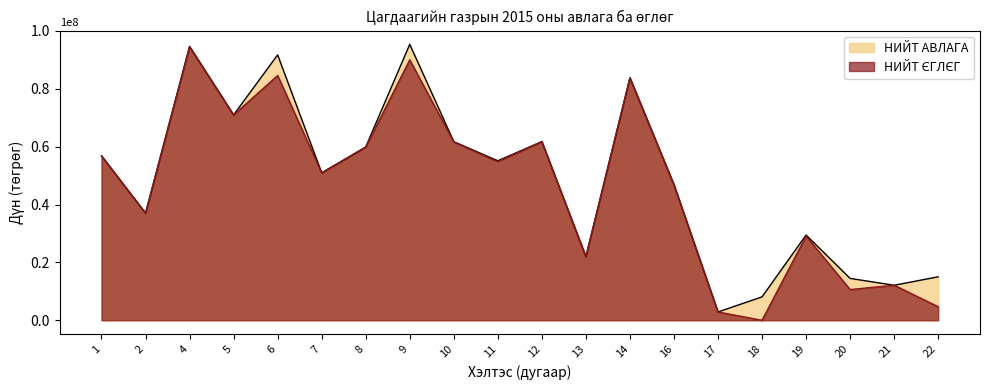

What are all the series names shown in the legend?

НИЙТ АВЛАГА, НИЙТ ЄГЛЄГ